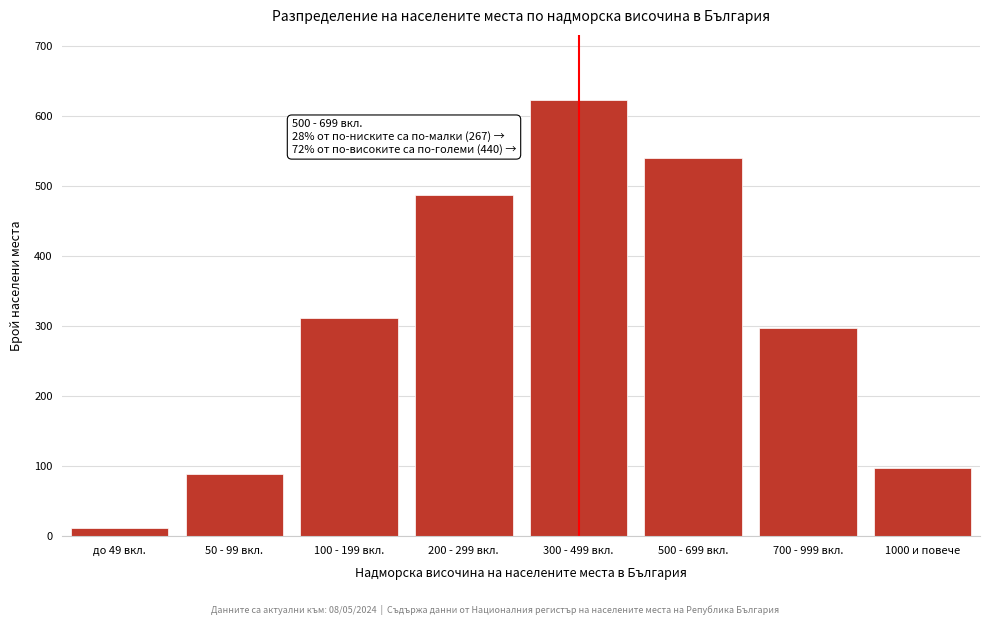

Reading right to left, what are all the values shown in this chart?

1000 и повече=97	700 - 999 вкл.=298	500 - 699 вкл.=541	300 - 499 вкл.=623	200 - 299 вкл.=487	100 - 199 вкл.=312	50 - 99 вкл.=89	до 49 вкл.=12